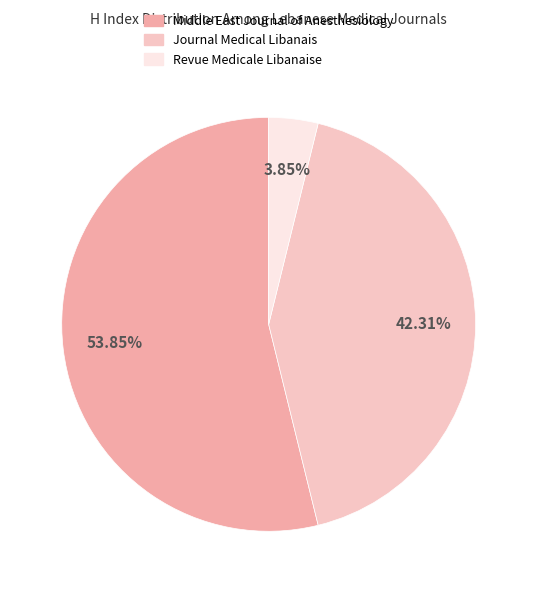

What percentage is the Middle East Journal of Anesthesiology slice, to the nearest percent?

54%